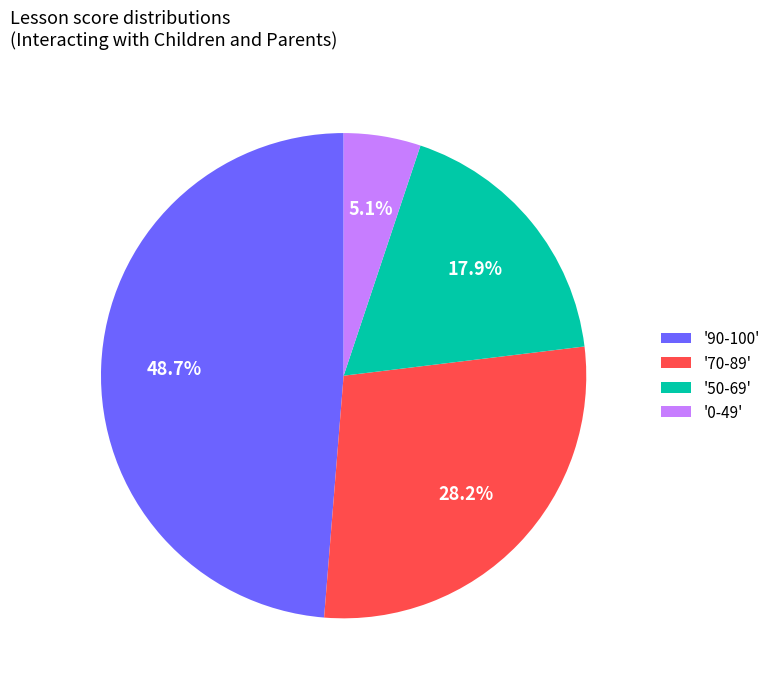

What is the total percentage of '0-49' and '70-89'?

33.3%